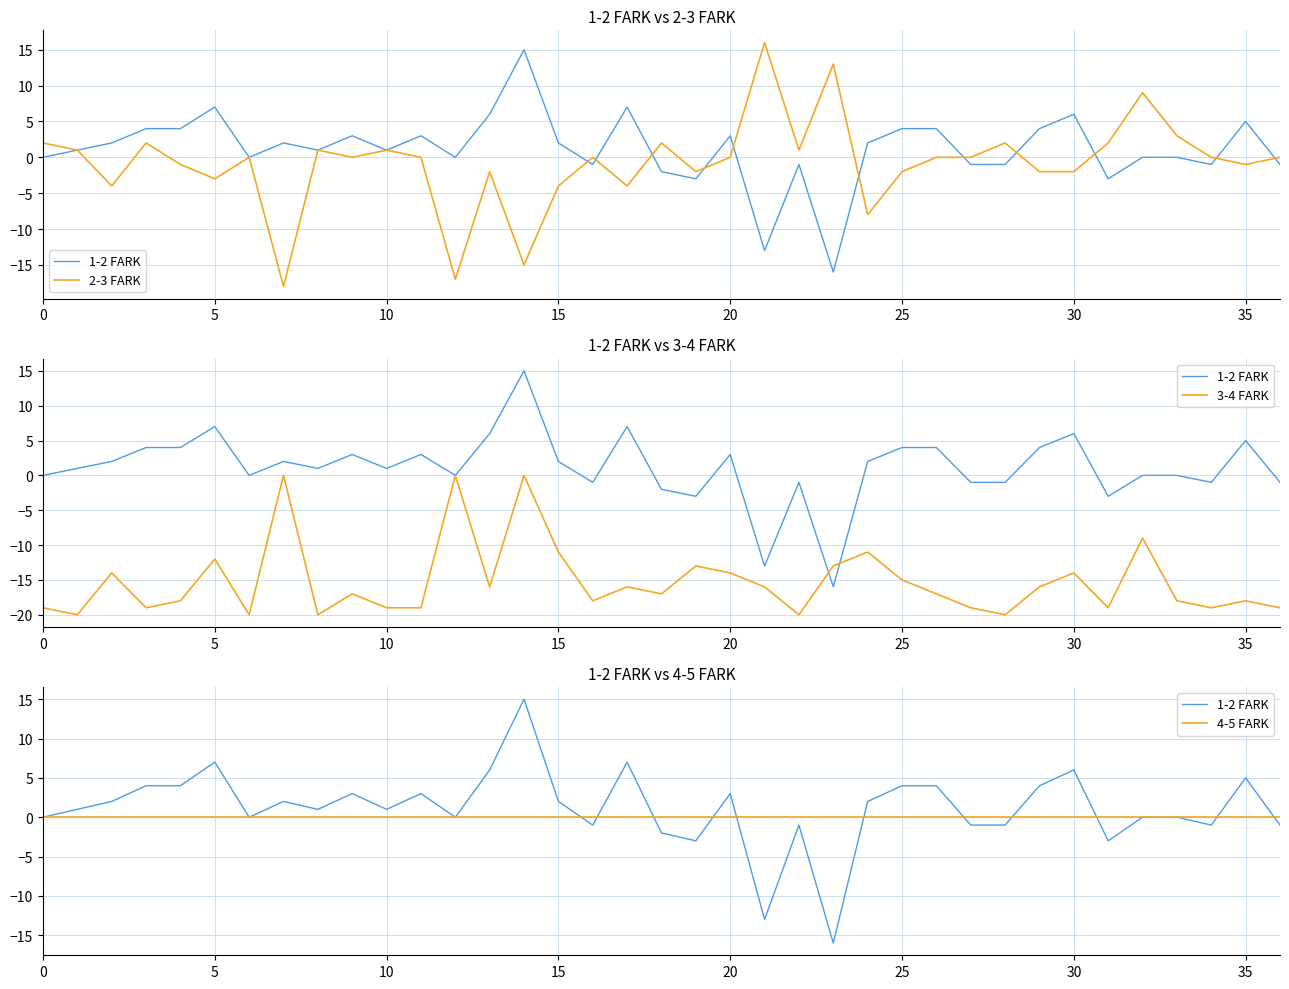

Does the chart display data point markers on the line(s)?

No